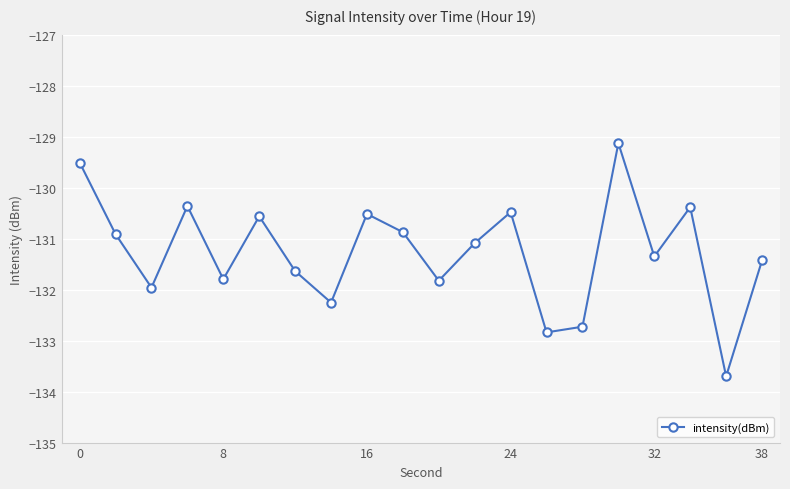

How many points are higher than both their immediate neighbors (excluding endpoints)?

6